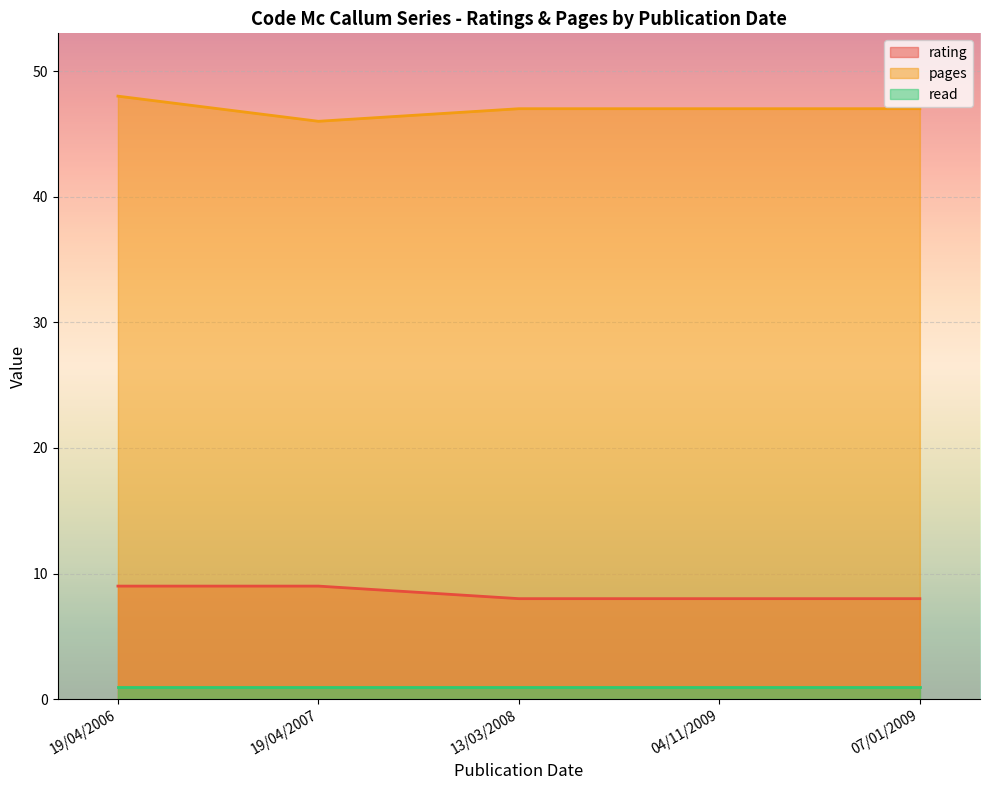

Rank the categories by read value from highest to lowest.

04/11/2009, 07/01/2009, 13/03/2008, 19/04/2007, 19/04/2006